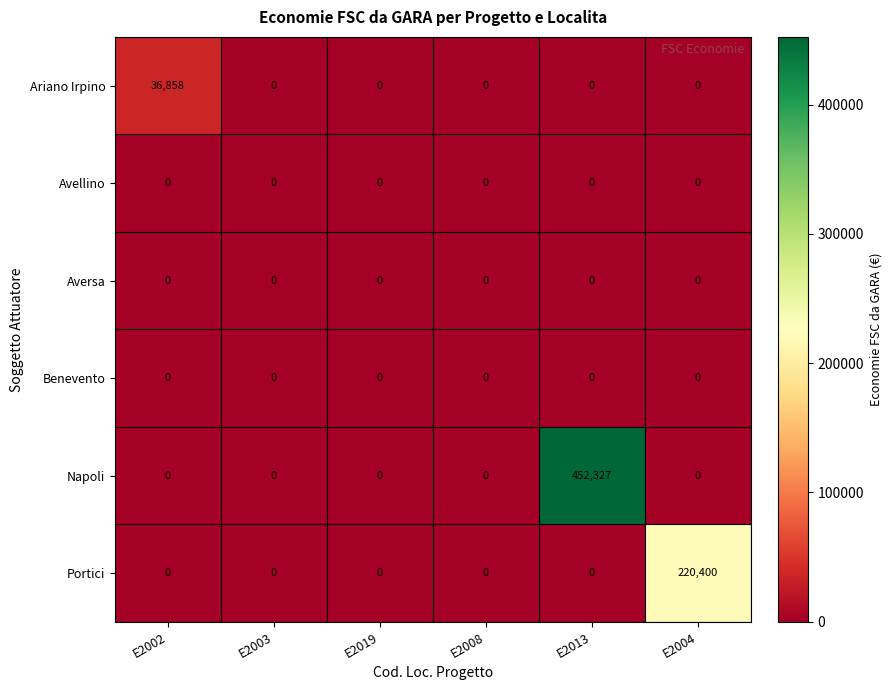

Which category has the highest value across all series?

E2013